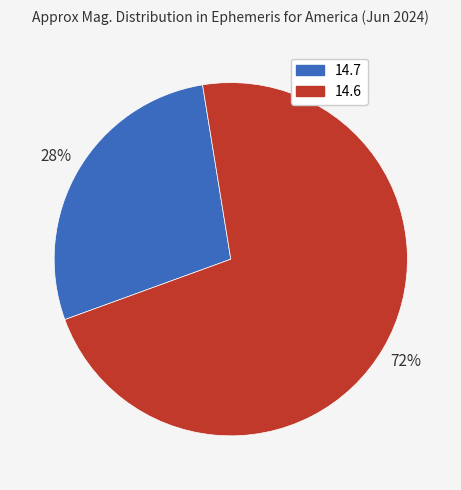

To the nearest percent, what percentage of the pie is 14.7?

28%